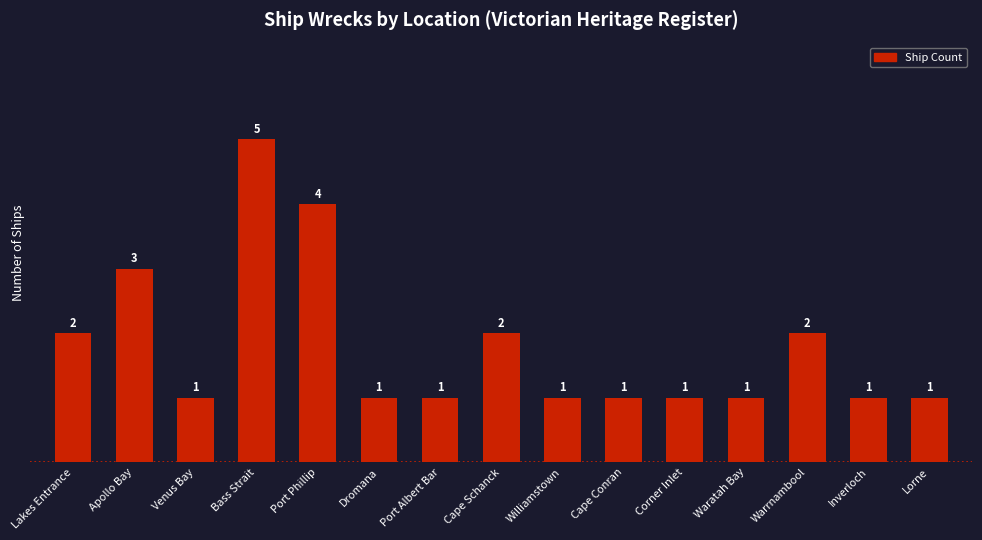

What is the greatest value displayed?

5